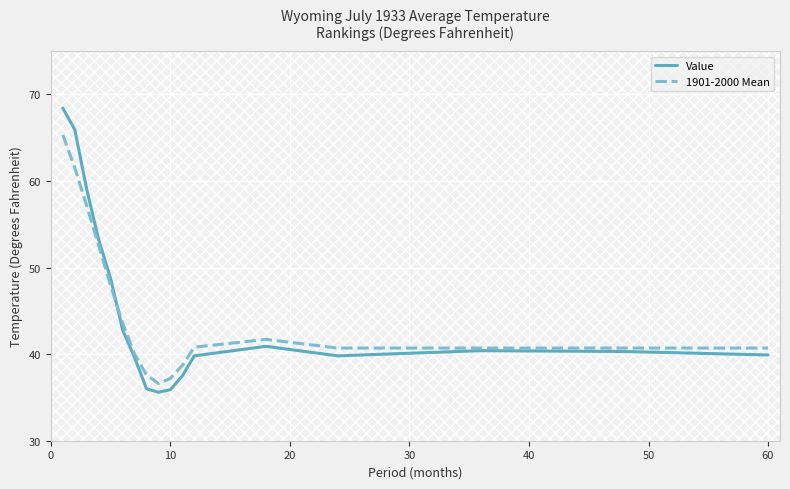

What is the smallest value displayed?

35.6